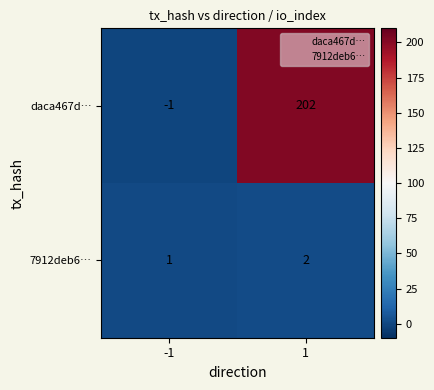

List the series in order of their overall mean, lowest first.

7912deb6…, daca467d…